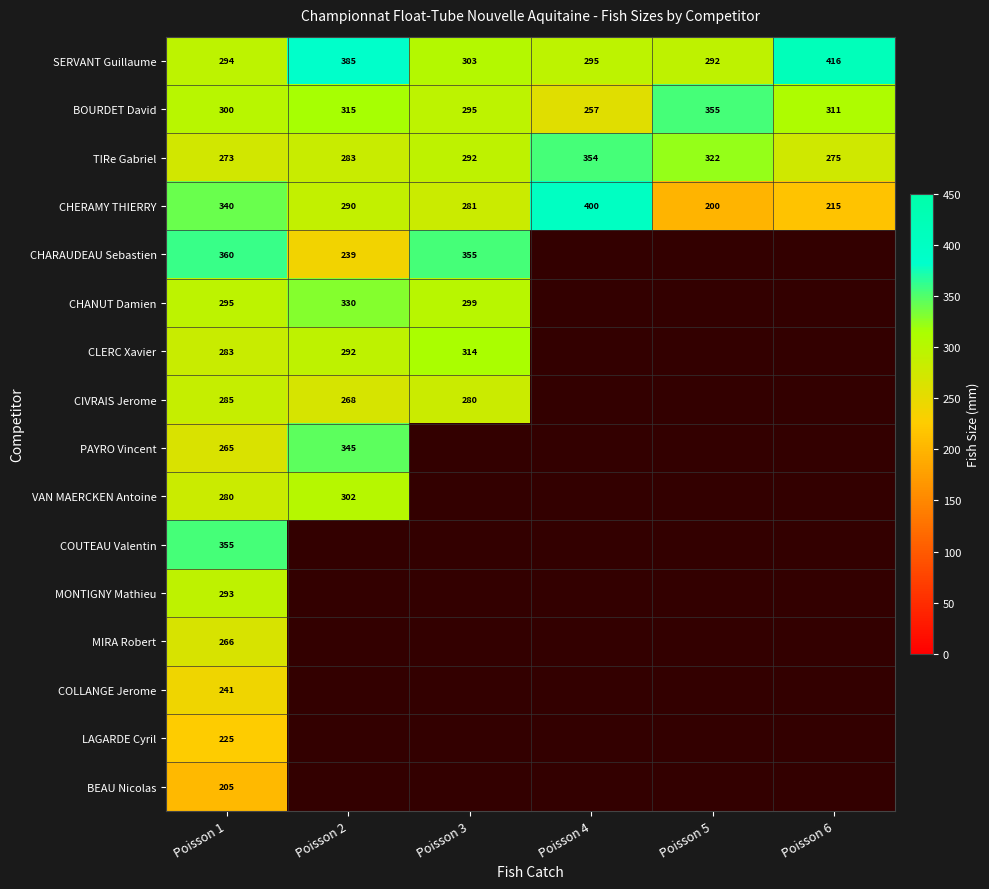

Rank the categories by SERVANT Guillaume value from highest to lowest.

Poisson 6, Poisson 2, Poisson 3, Poisson 4, Poisson 1, Poisson 5